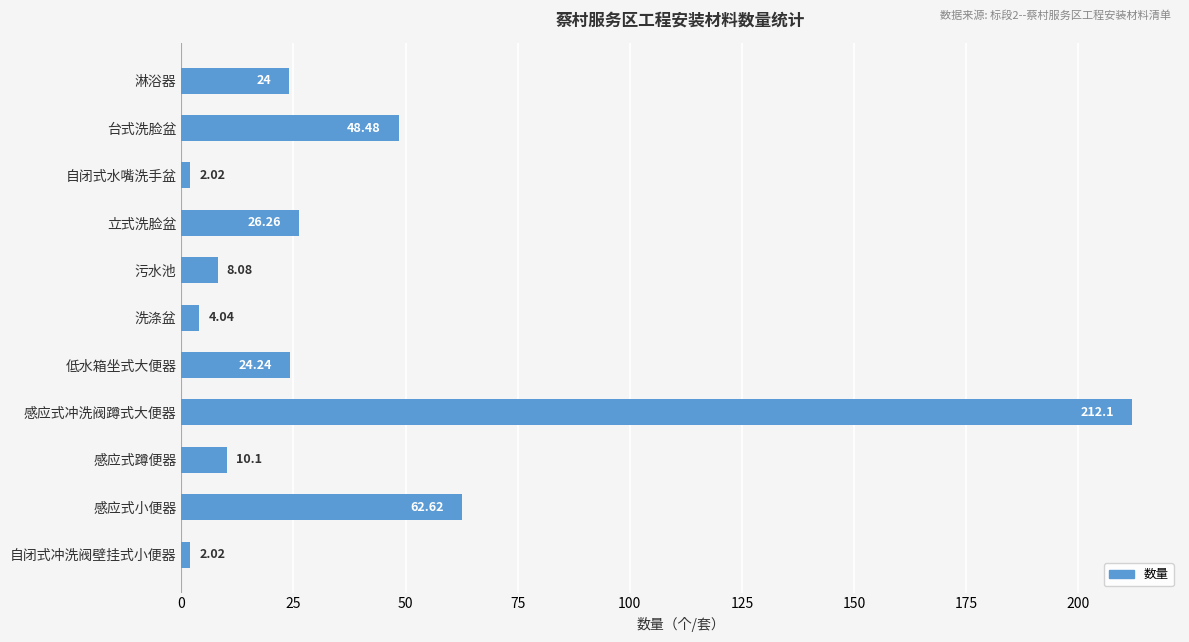

What is the label of the 4th bar from the top?

立式洗脸盆